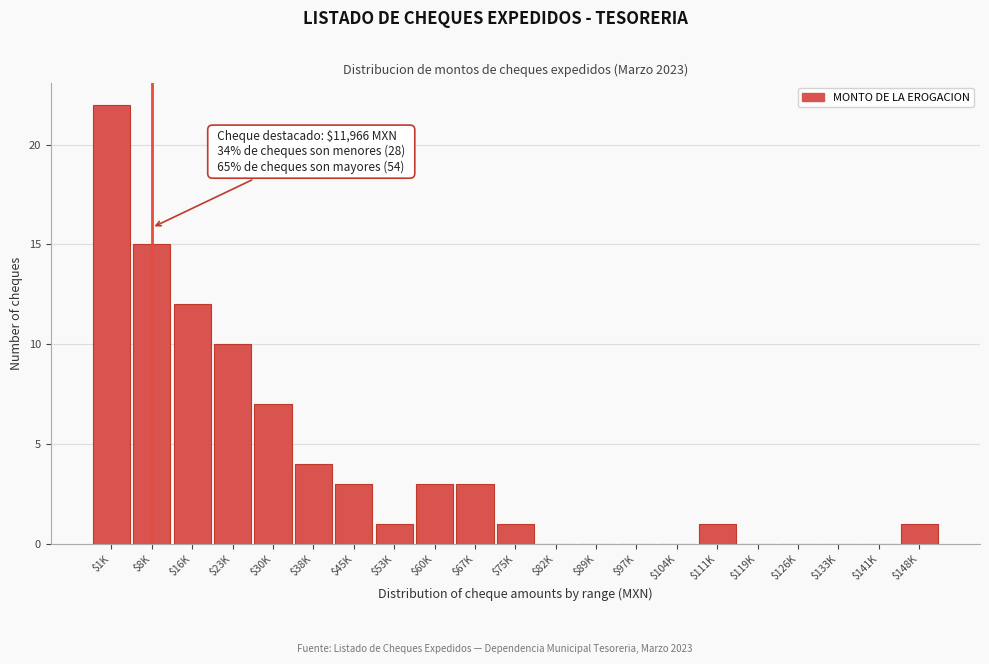

The chart shows a value of -13 at $126K. True or false?

False